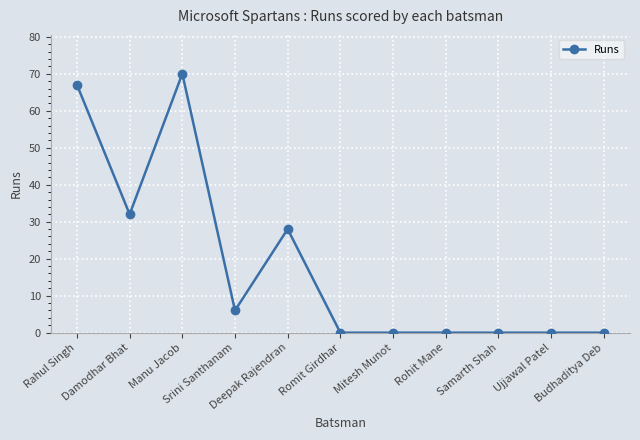

What is the sum of the values at Rahul Singh and Samarth Shah?

67